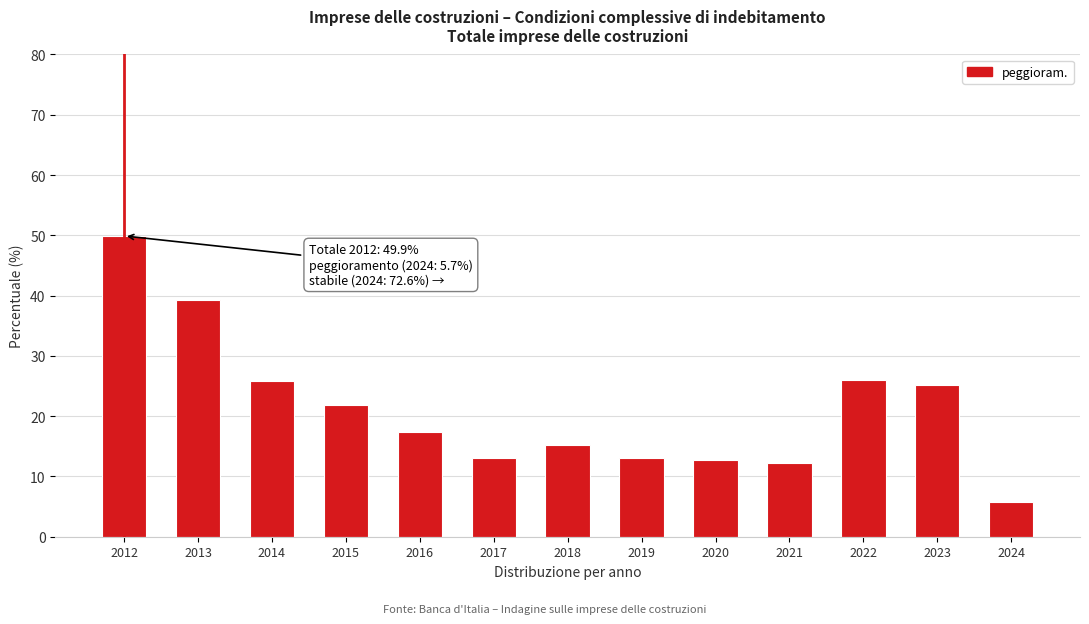

What is the maximum value shown in the chart?

49.9